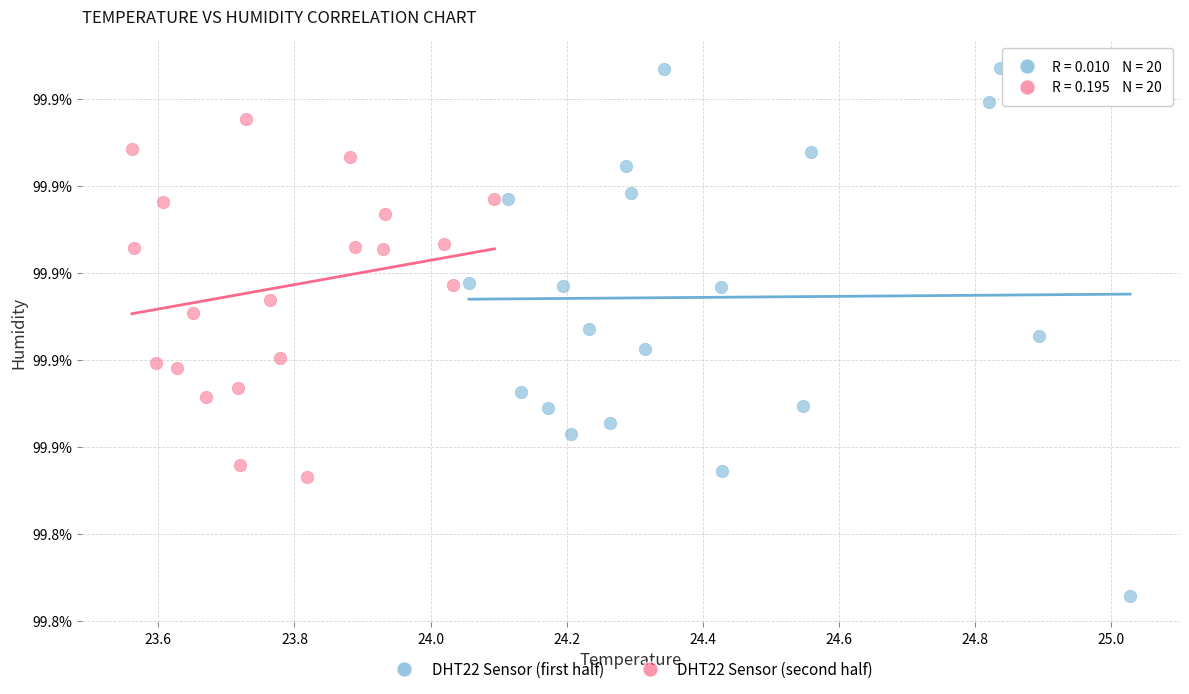

Which series reaches the maximum Y coordinate?

DHT22 Sensor (first half)